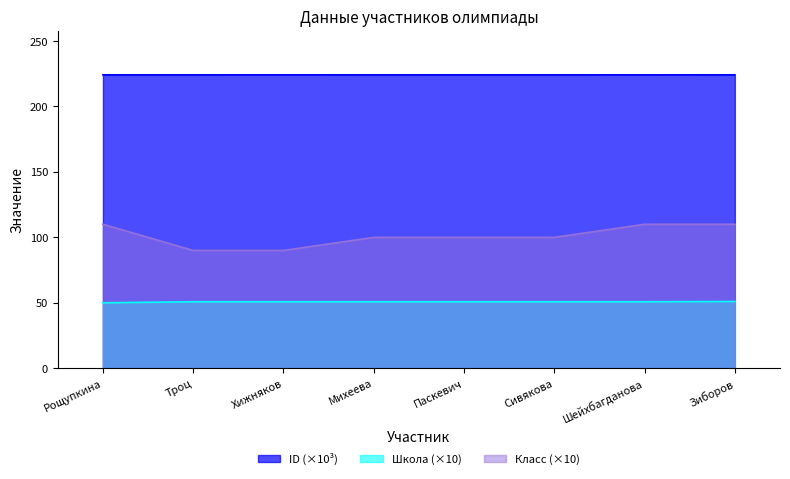

What is the difference between the maximum and minimum values in the Класс series?

20.0